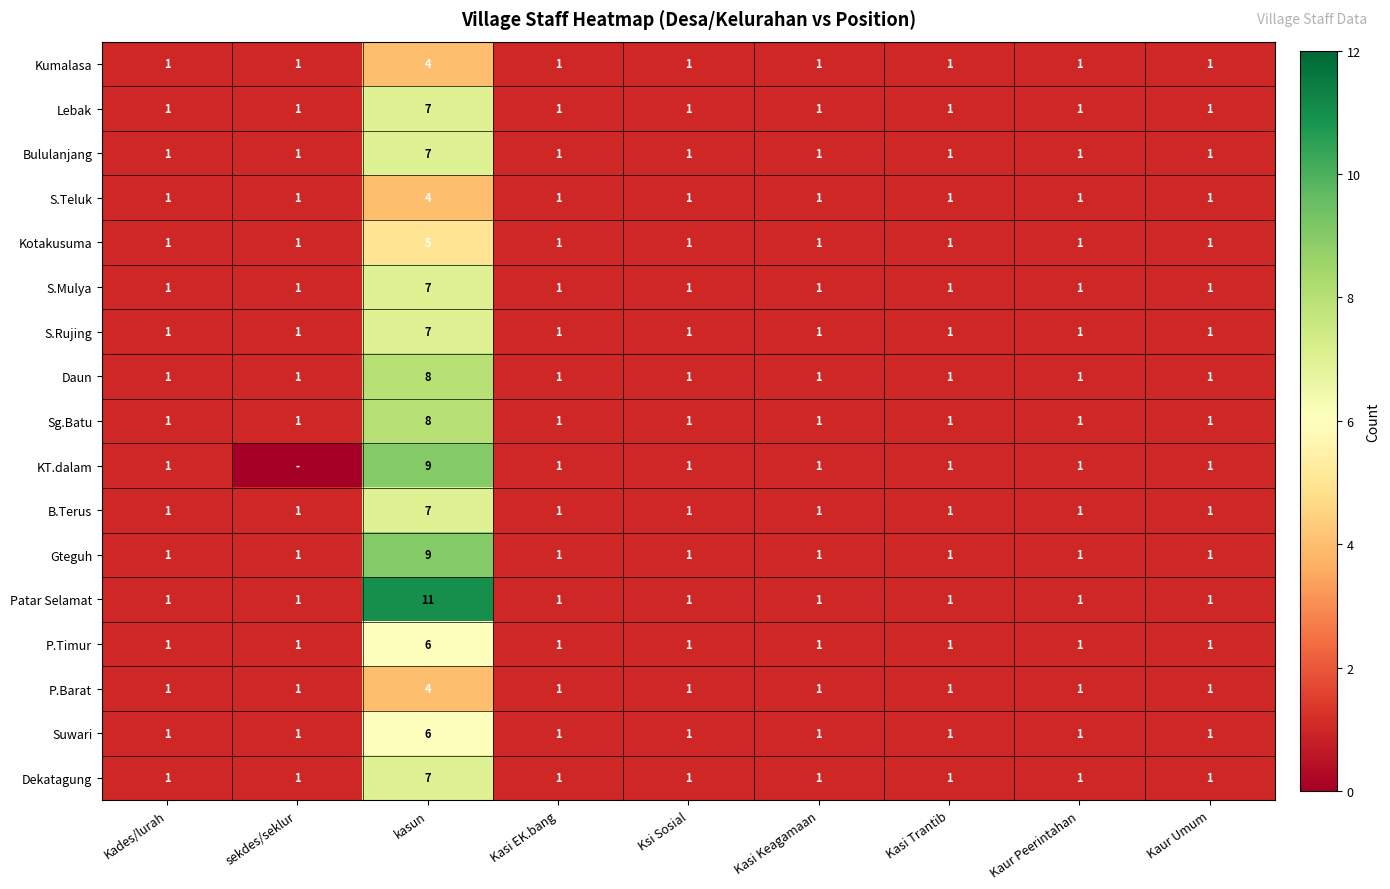

Which category has the highest value across all series?

kasun